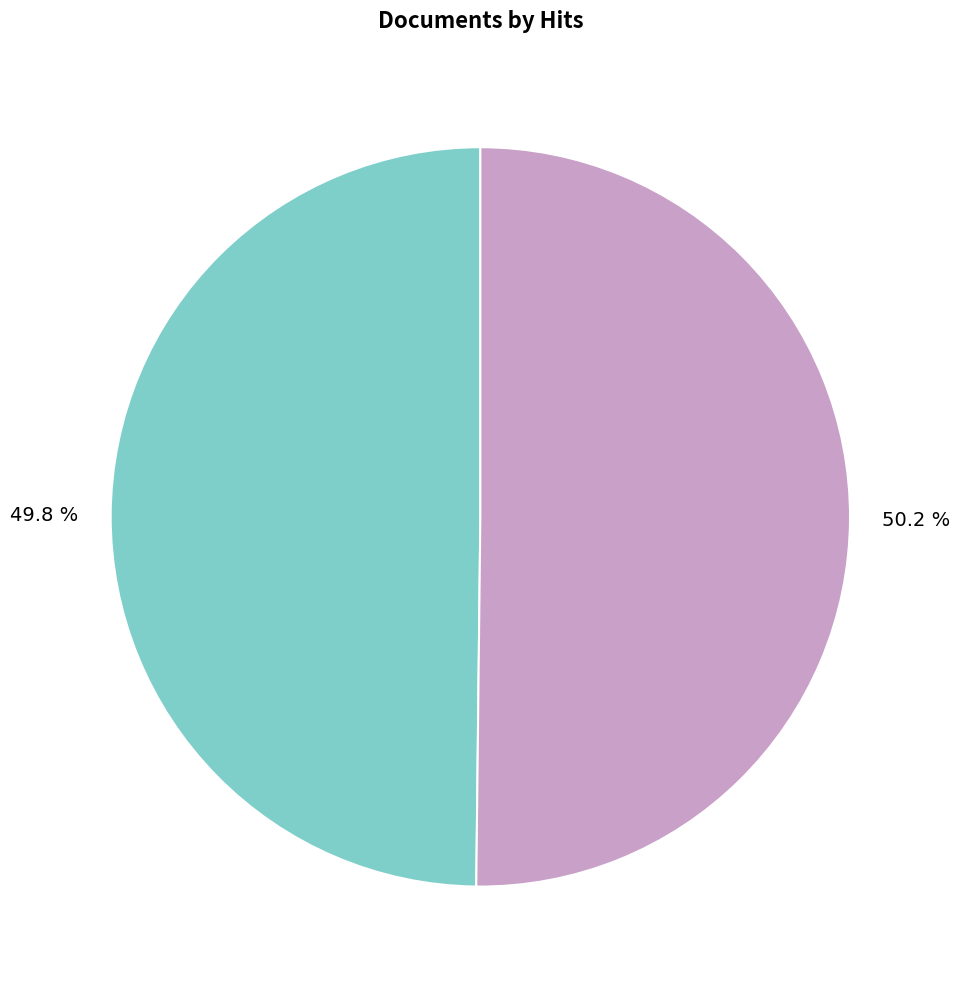

How many slices are in this pie chart?

2